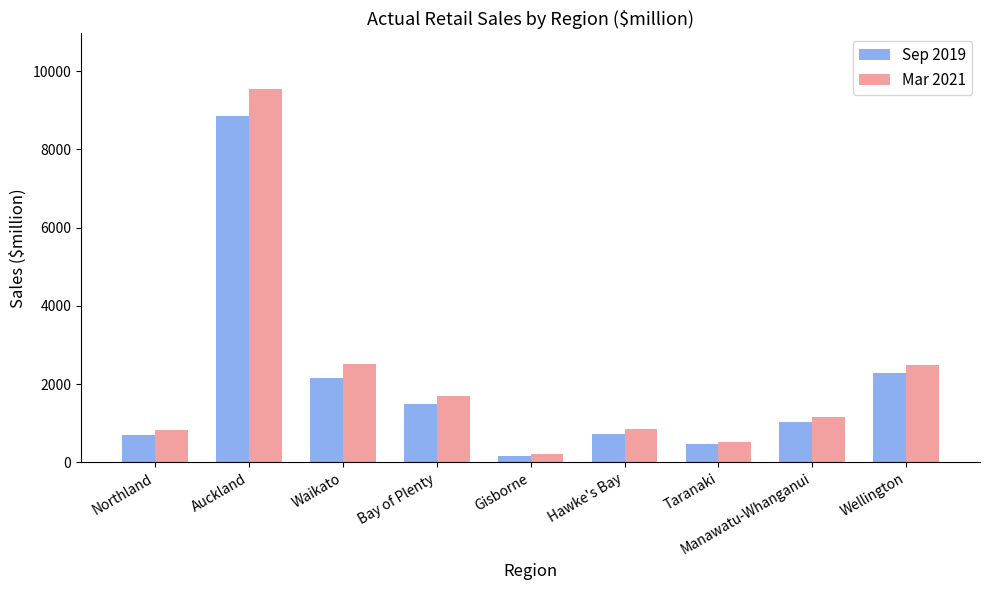

Which series has the widest spread of values?

Mar 2021